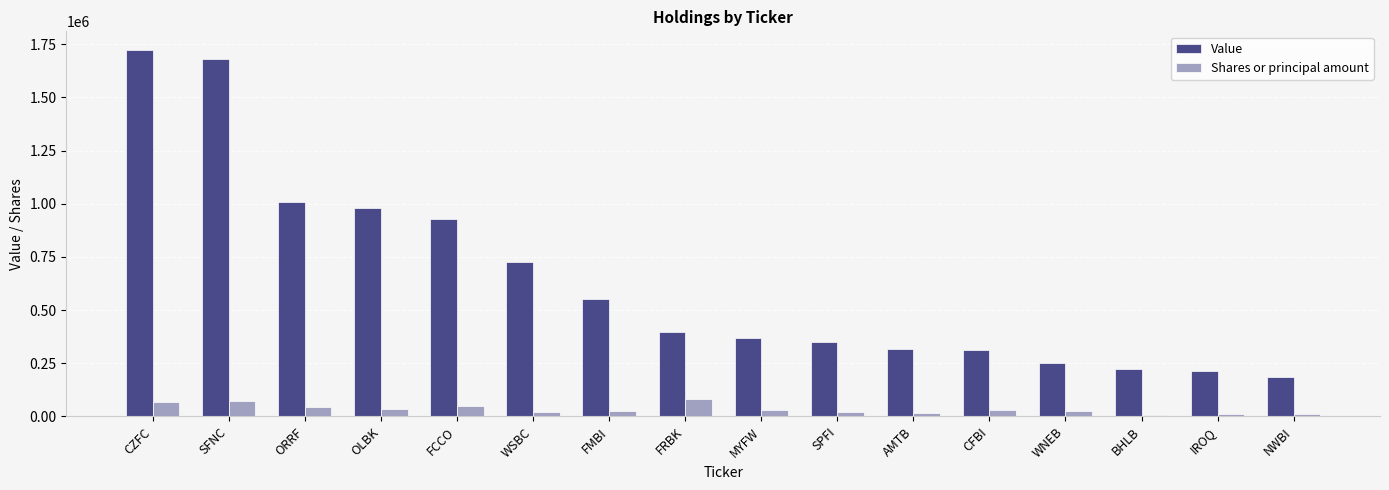

What is the spread (max minus min) of values at MYFW?

339349